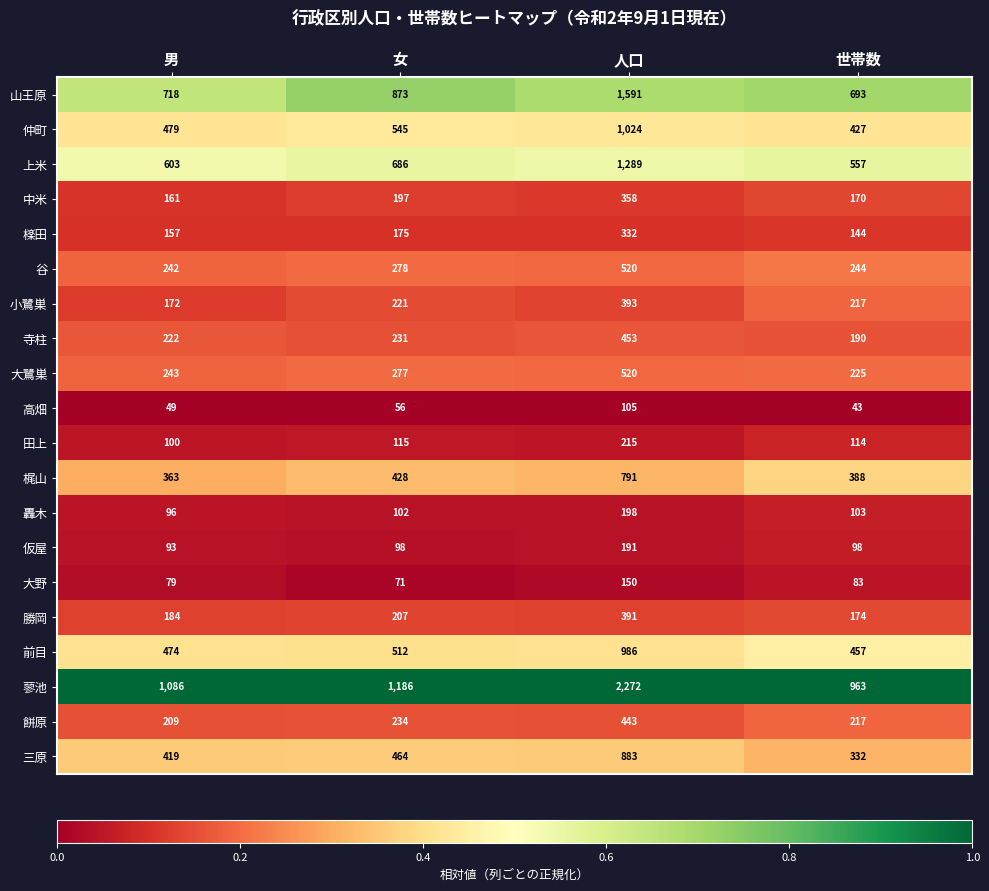

What is the average value of the 小鷺巣 series?

251